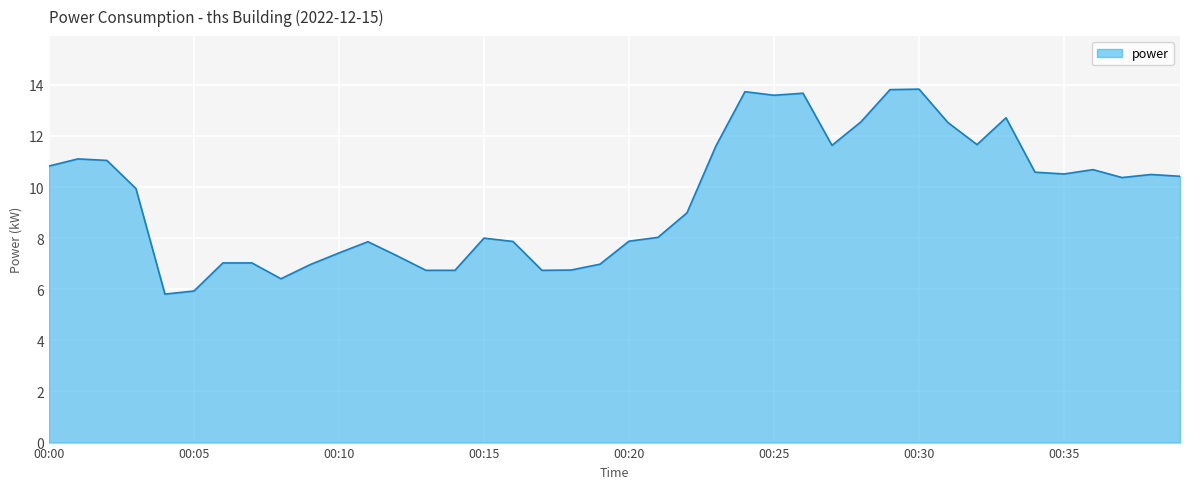

What is the smallest value displayed?

5.8